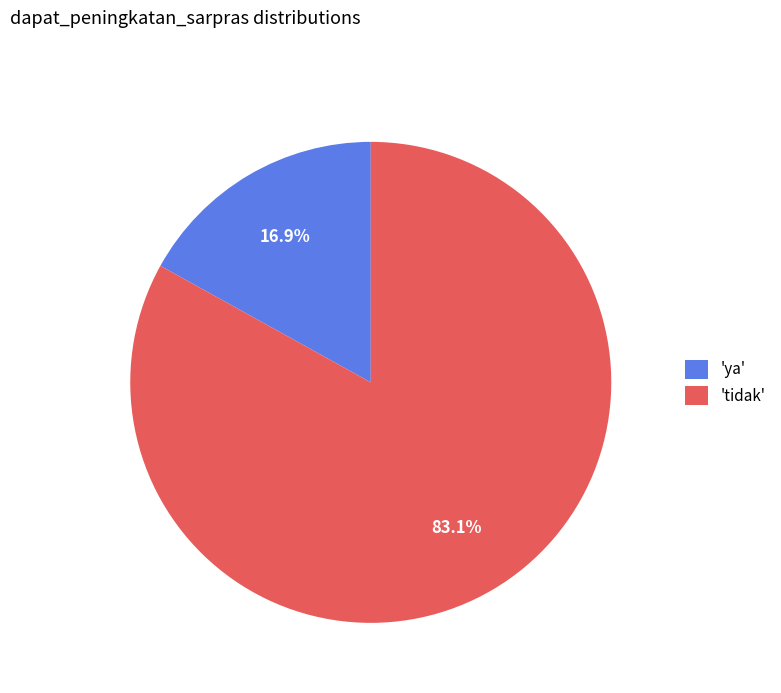

To the nearest percent, what is the average slice percentage?

50%